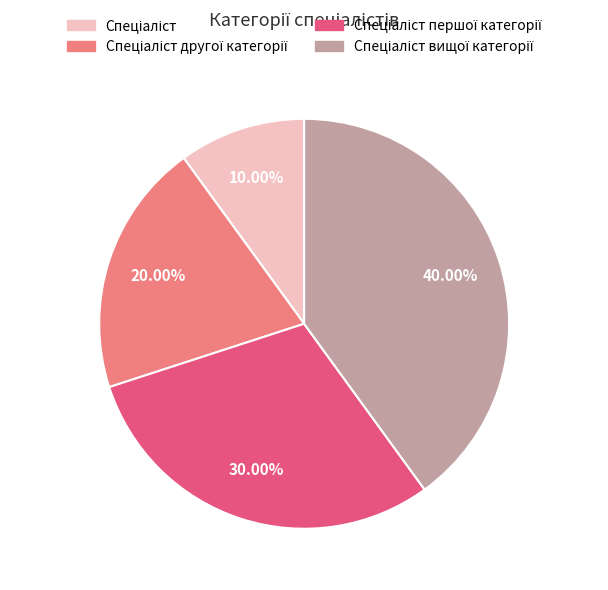

Is there a majority slice in this chart?

No